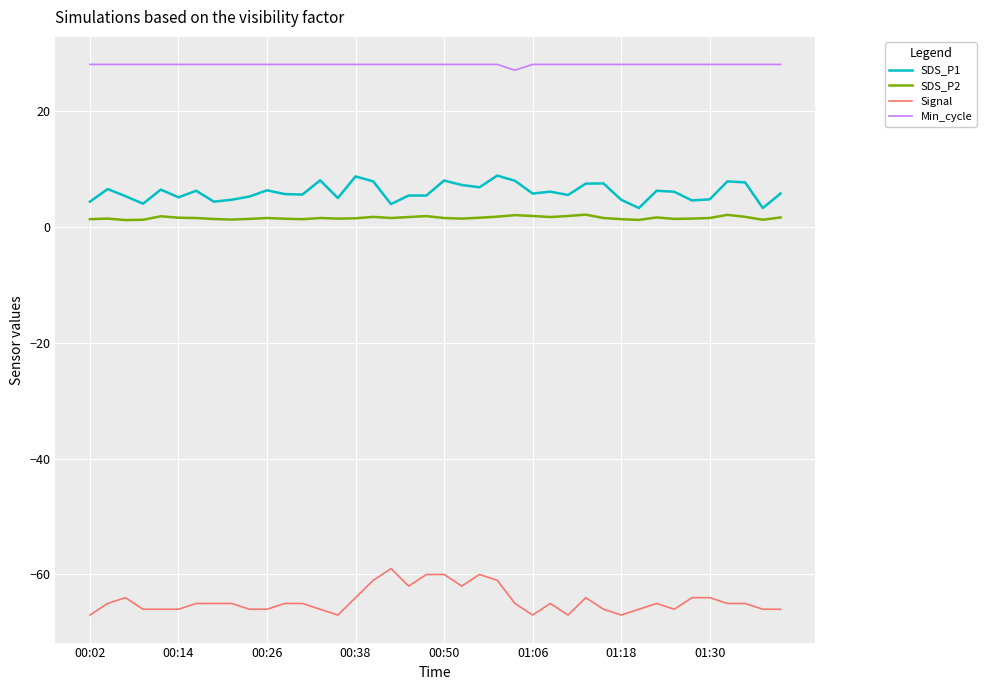

Rank the series by their maximum value, from highest to lowest.

Min_cycle, SDS_P1, SDS_P2, Signal